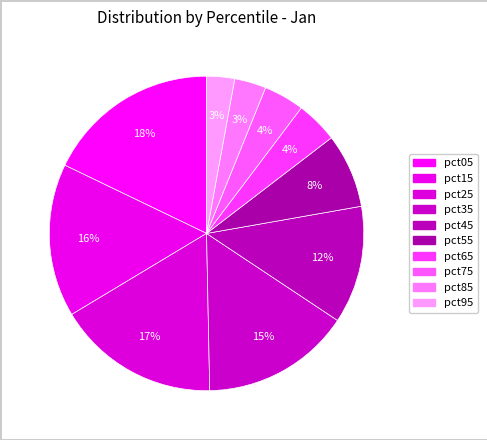

Is pct85 the majority of the pie?

No